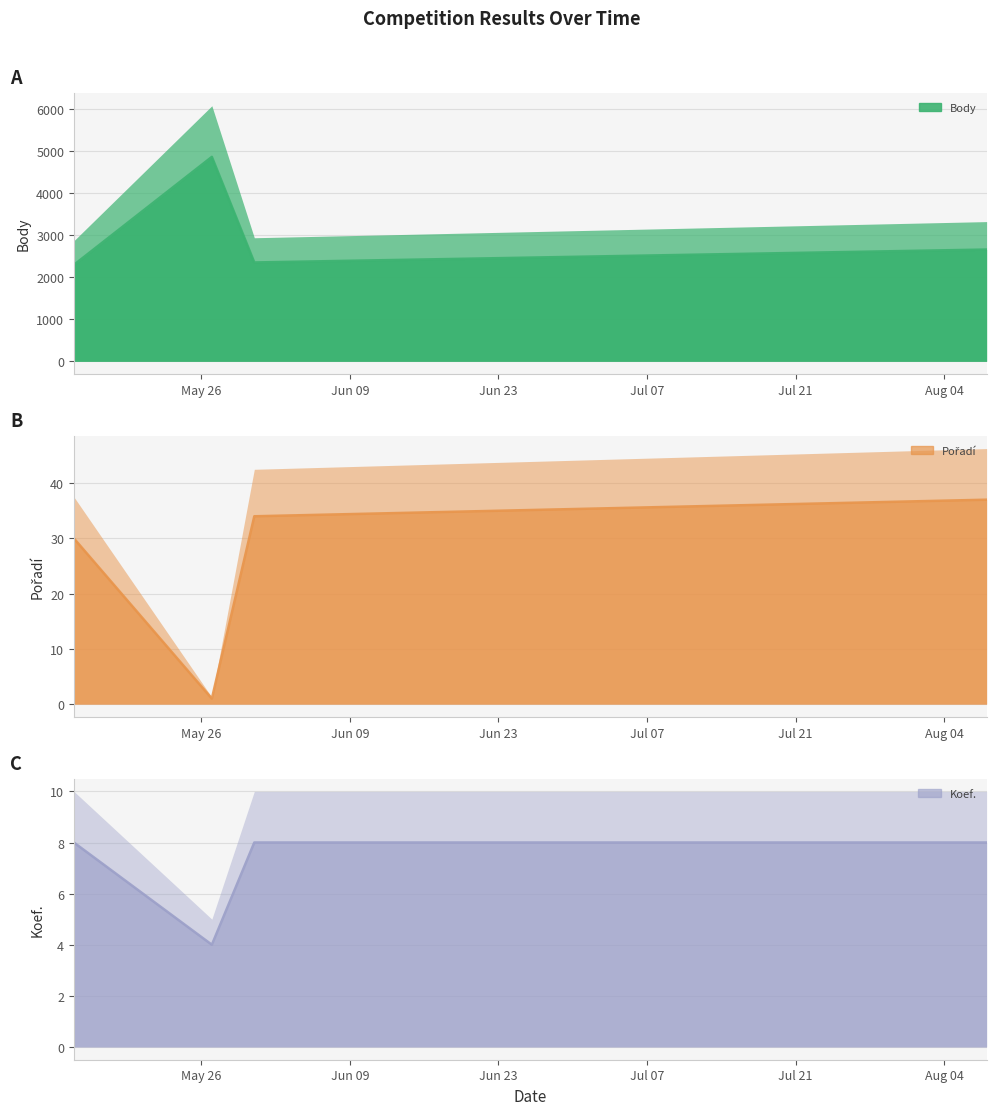

Which series has the largest total across all categories?

Body